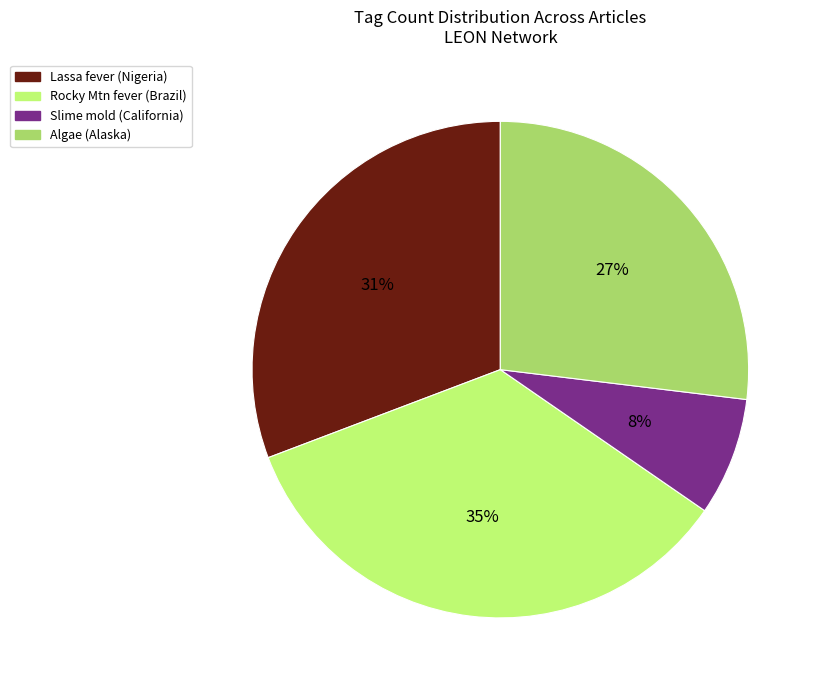

Is it true that Rocky Mtn fever (Brazil) is 42% of the pie?

False